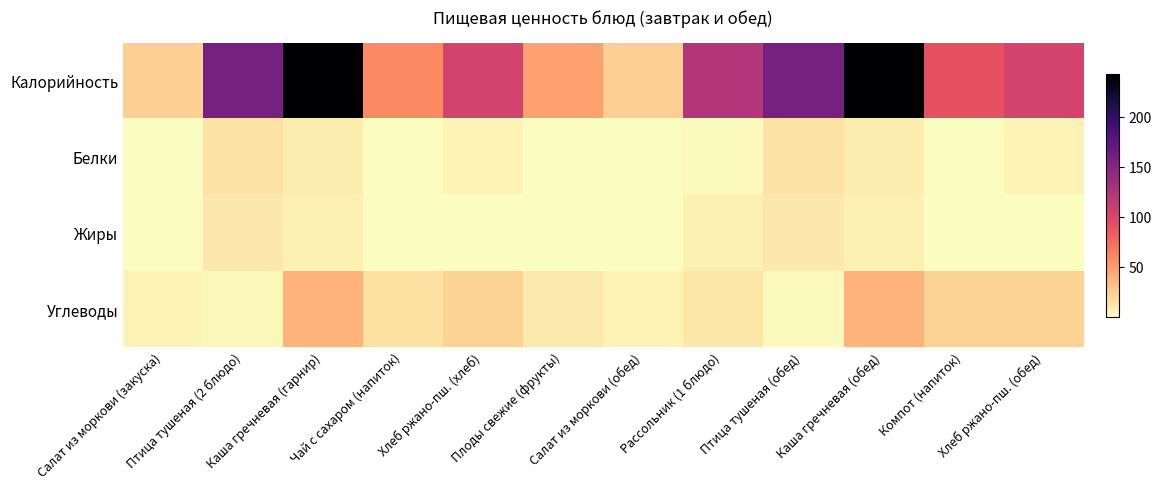

Rank the series by their maximum value, from highest to lowest.

Калорийность, Углеводы, Белки, Жиры